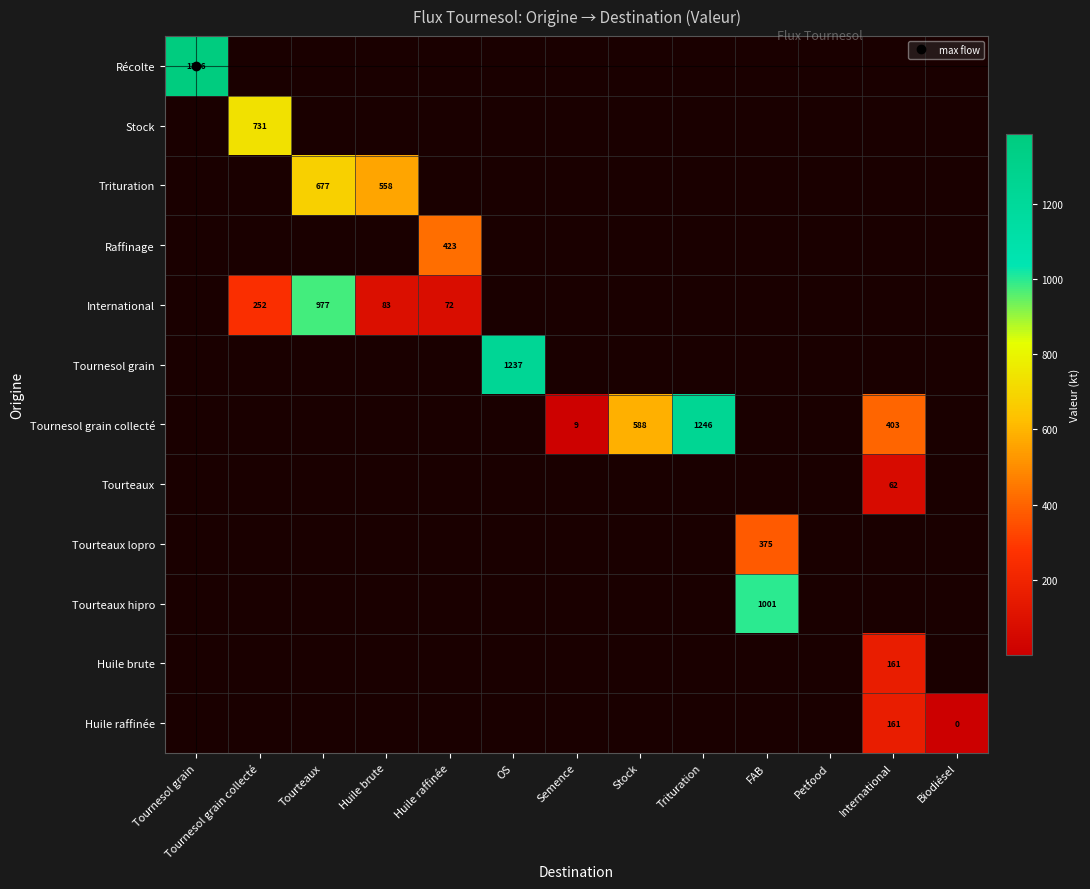

What is the spread (max minus min) of values at Stock?

588.0